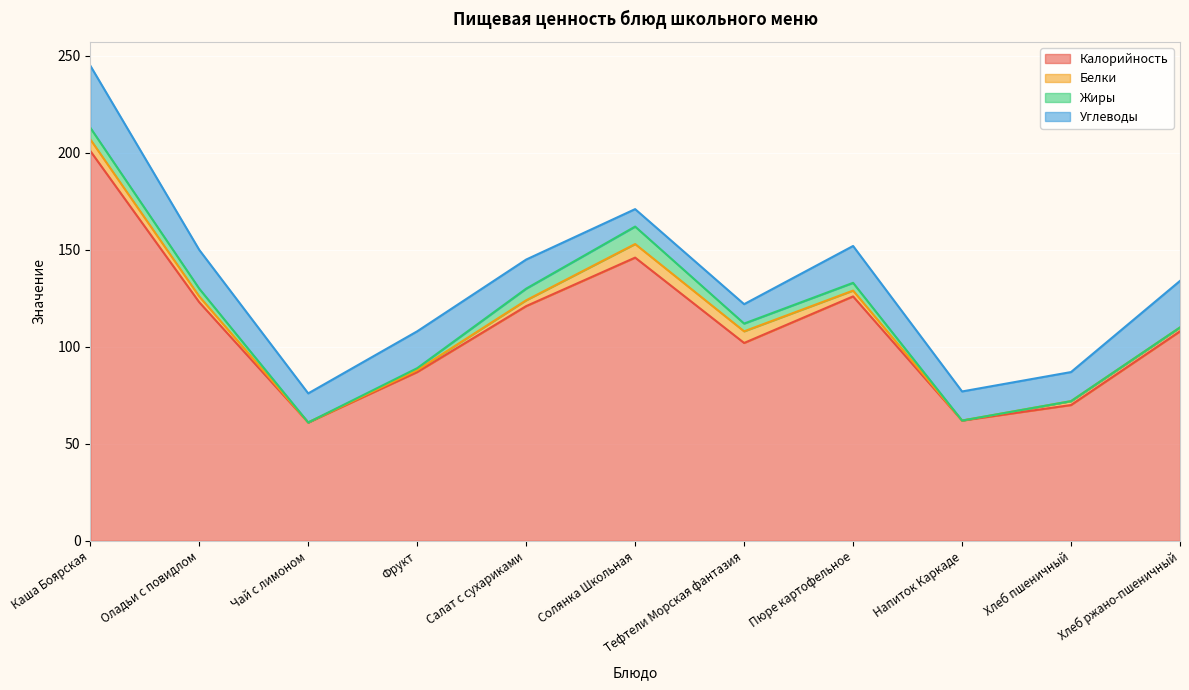

At which category does Белки reach its first local valley?

Чай с лимоном